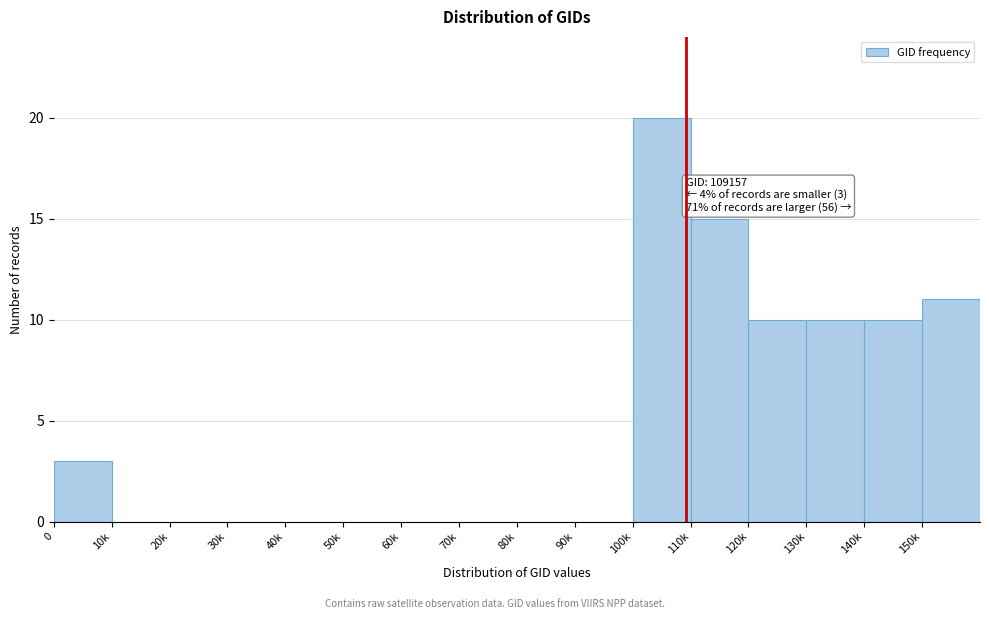

Reading left to right, list all the values displayed in this chart.

0=3	10k=0	20k=0	30k=0	40k=0	50k=0	60k=0	70k=0	80k=0	90k=0	100k=20	110k=15	120k=10	130k=10	140k=10	150k=11